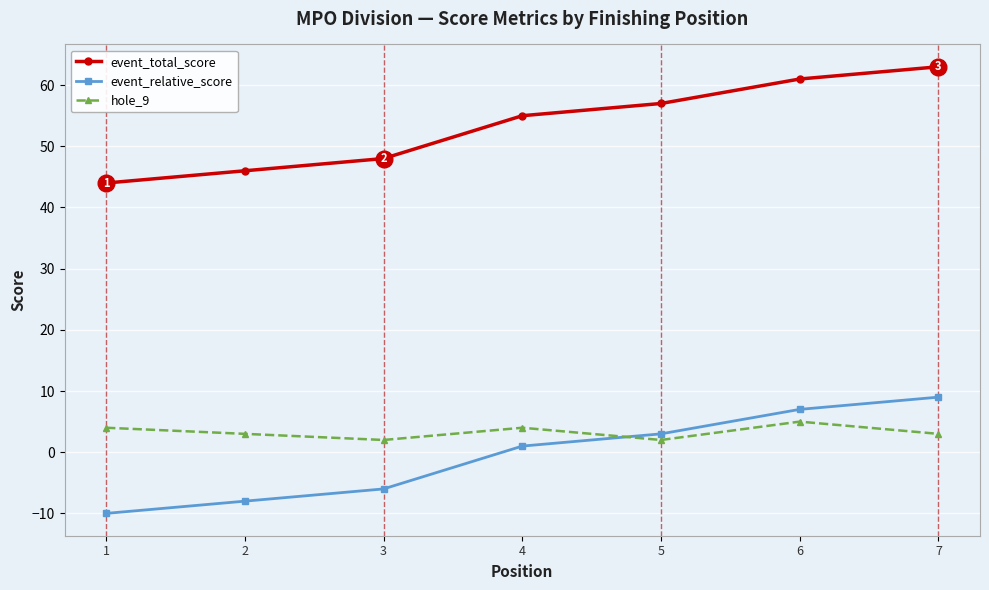

What is the lowest value of the event_relative_score series?

-10